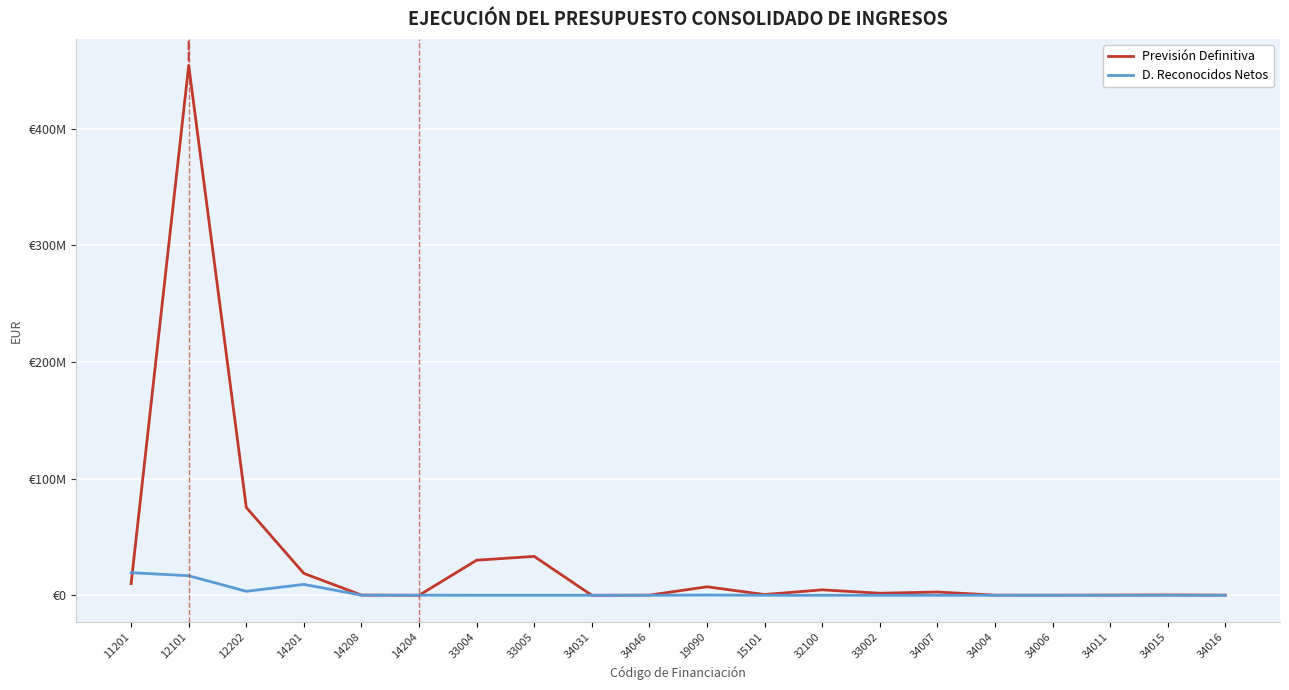

Does the chart display data point markers on the line(s)?

No